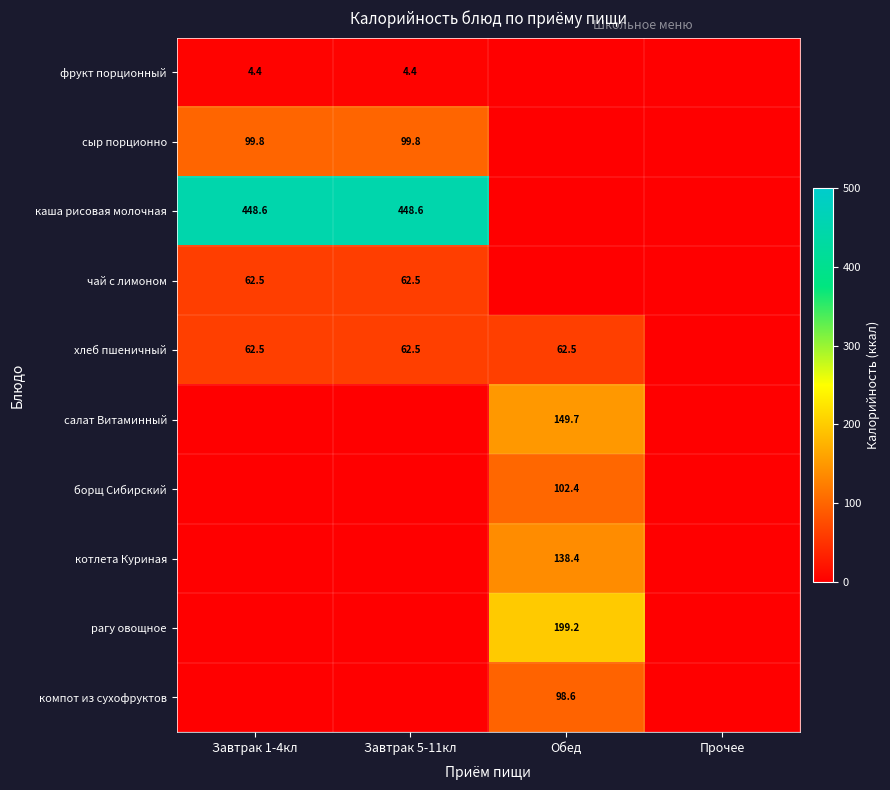

What is the total value across all series at Обед?

750.7